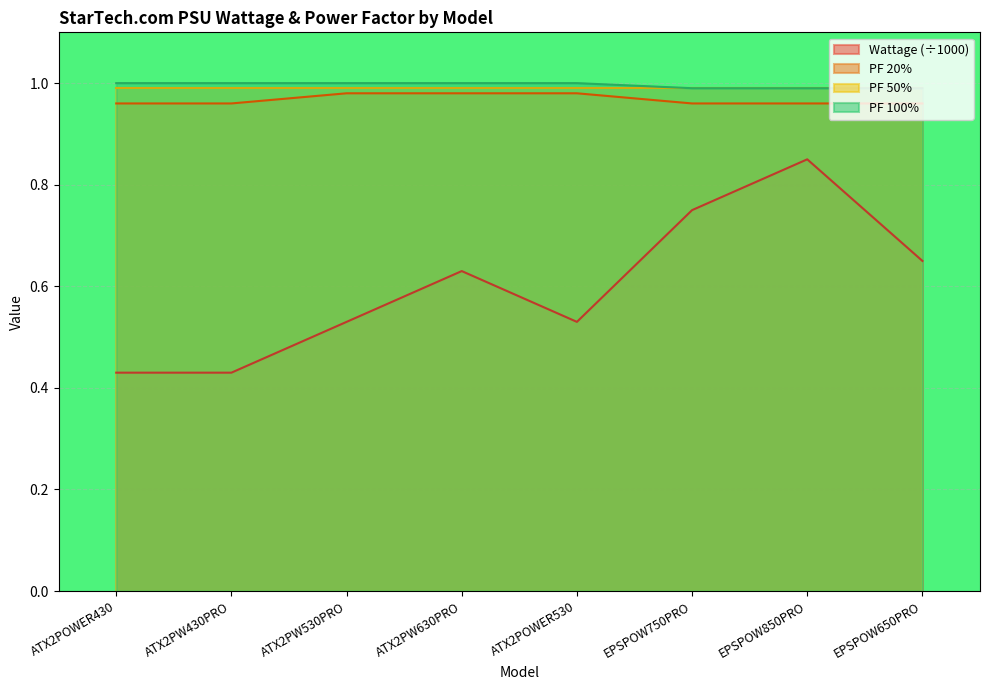

Which series has the largest range (max minus min)?

Wattage (÷1000)